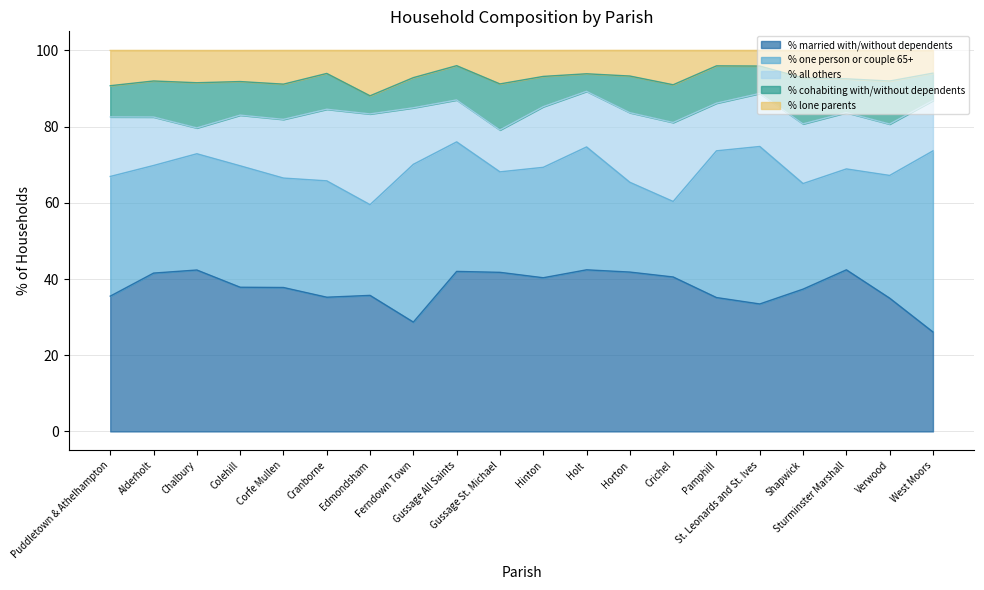

How many categories are shown in the chart?

20